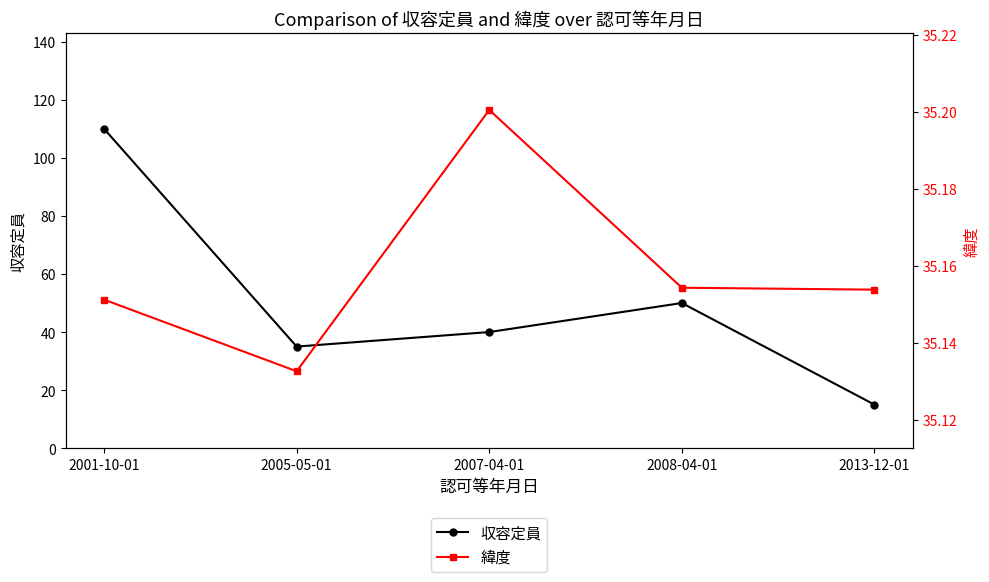

What is the maximum value shown in the chart?

110.0